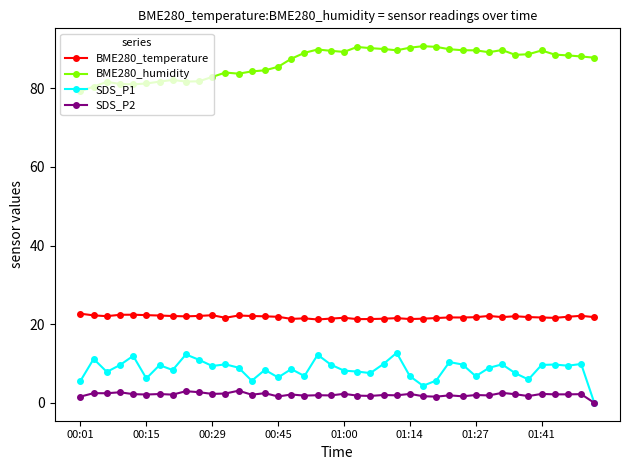

What is the maximum value shown in the chart?

90.7